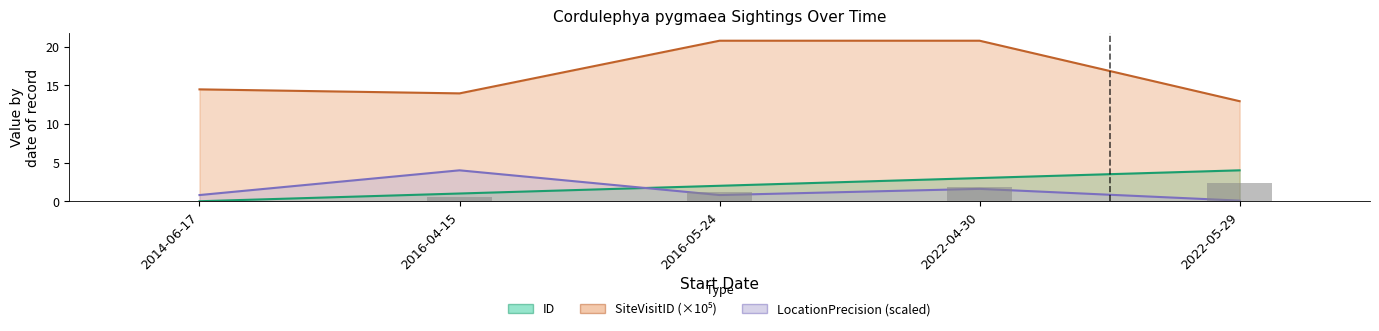

What is the difference between the maximum and minimum values in the LocationPrecision series?

3.9